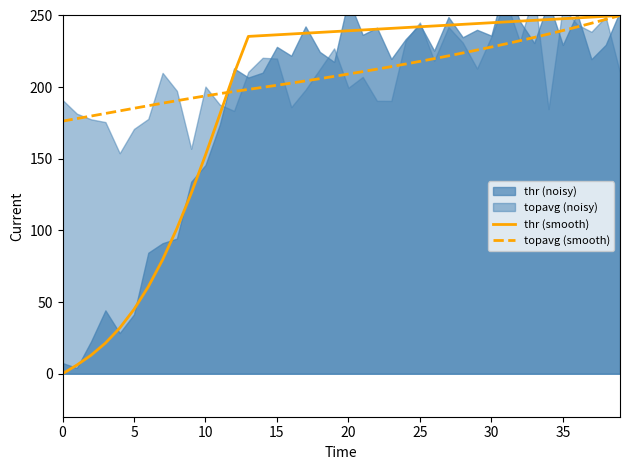

After their last crossing, which series has the higher values: thr (smooth) or topavg (smooth)?

thr (smooth)